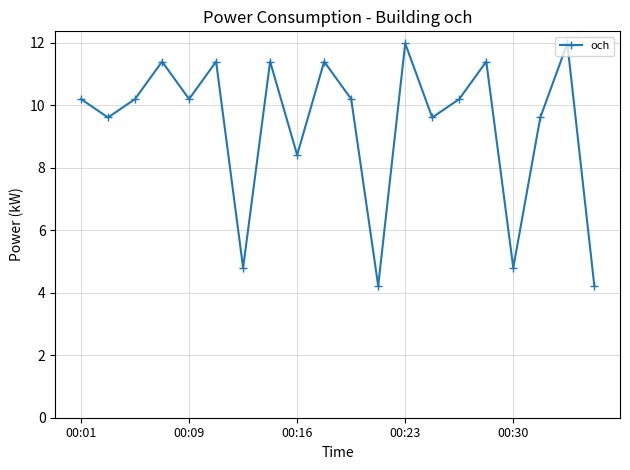

What is the maximum value shown in the chart?

12.0